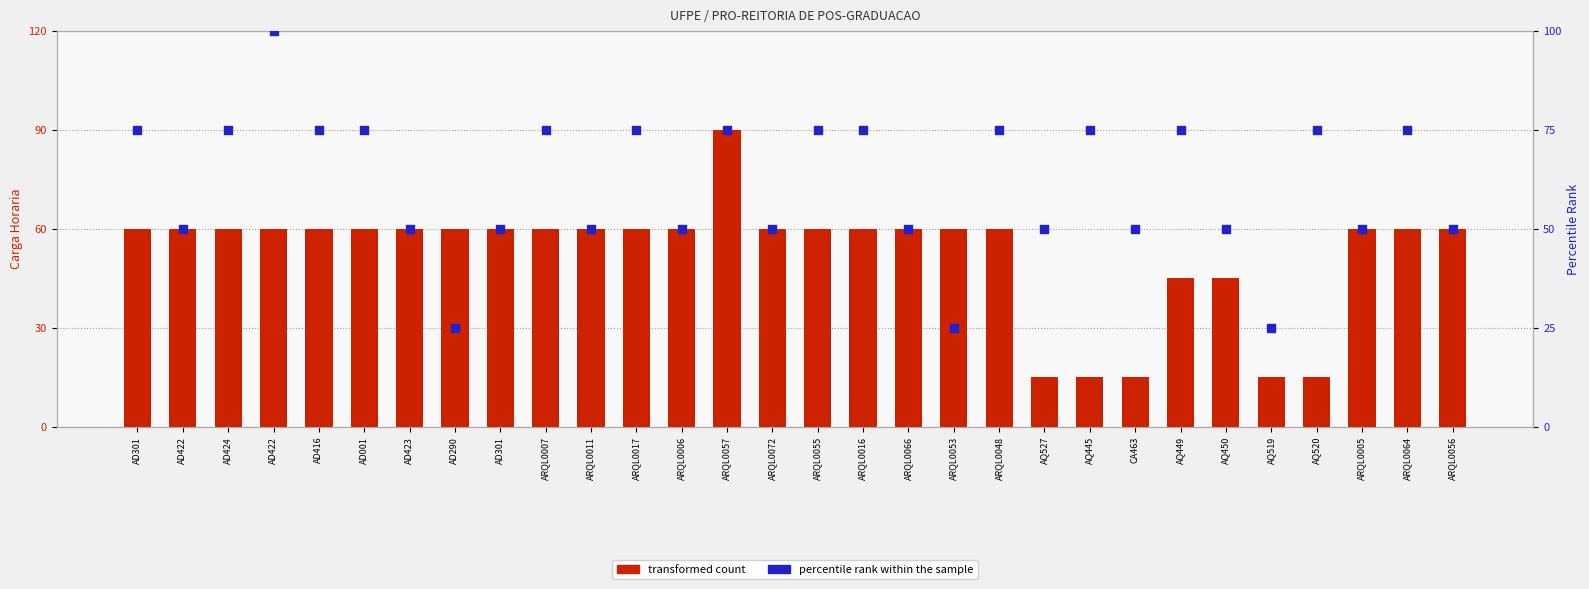

What is the total value across all series at ARQL0016?

135